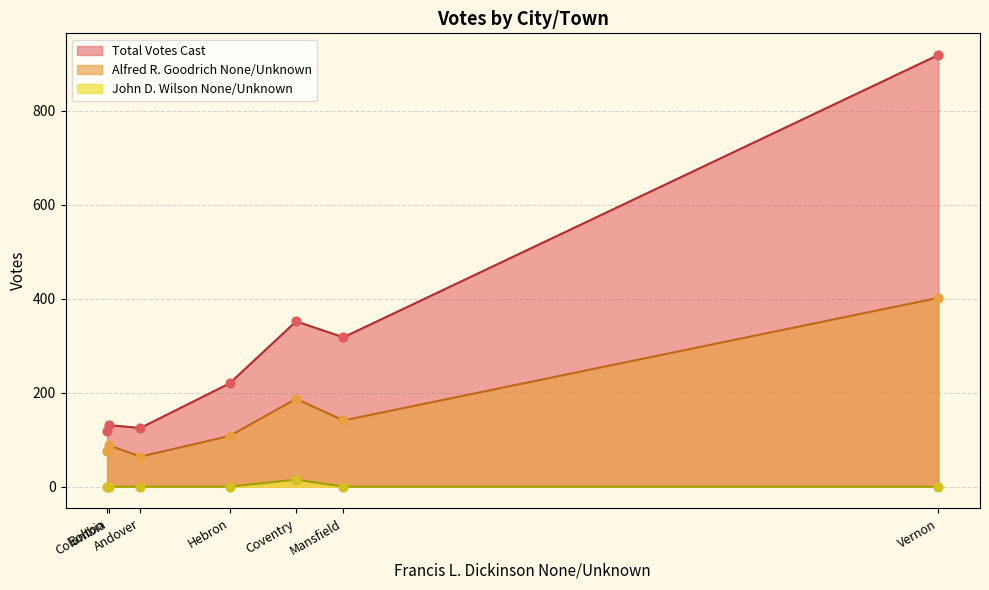

What is the total value across all series at Hebron?

328